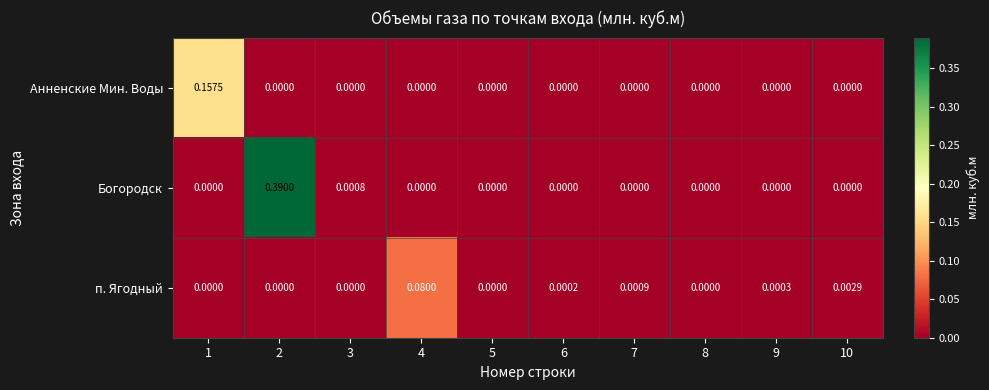

Rank the series by their maximum value, from lowest to highest.

п. Ягодный, Анненские Мин. Воды, Богородск